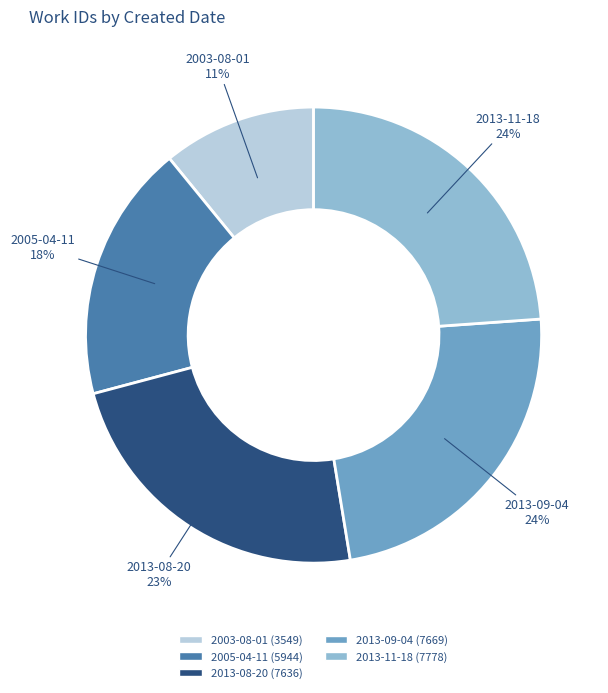

The 2013-09-04 slice represents 24% of the pie. True or false?

True